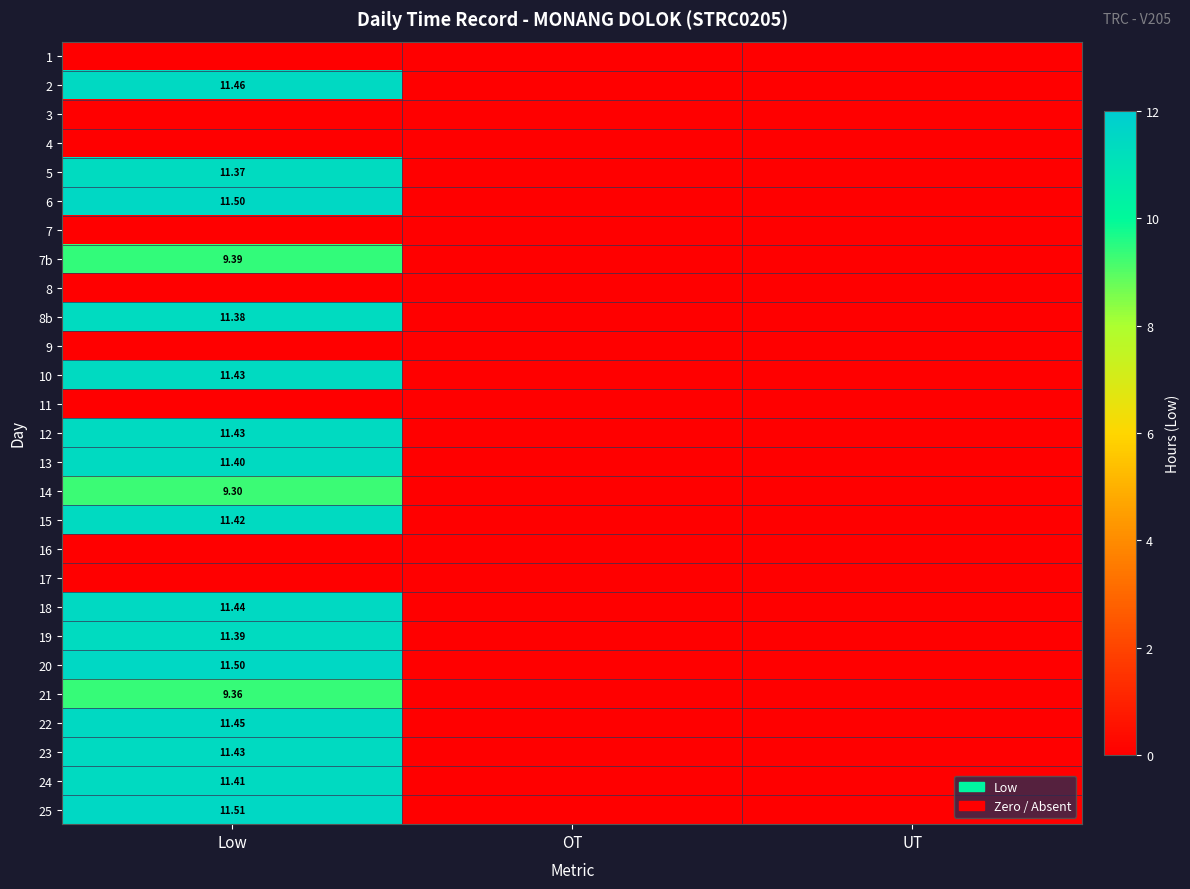

Is the value of 13 at Low greater than the value of 19 at Low?

Yes